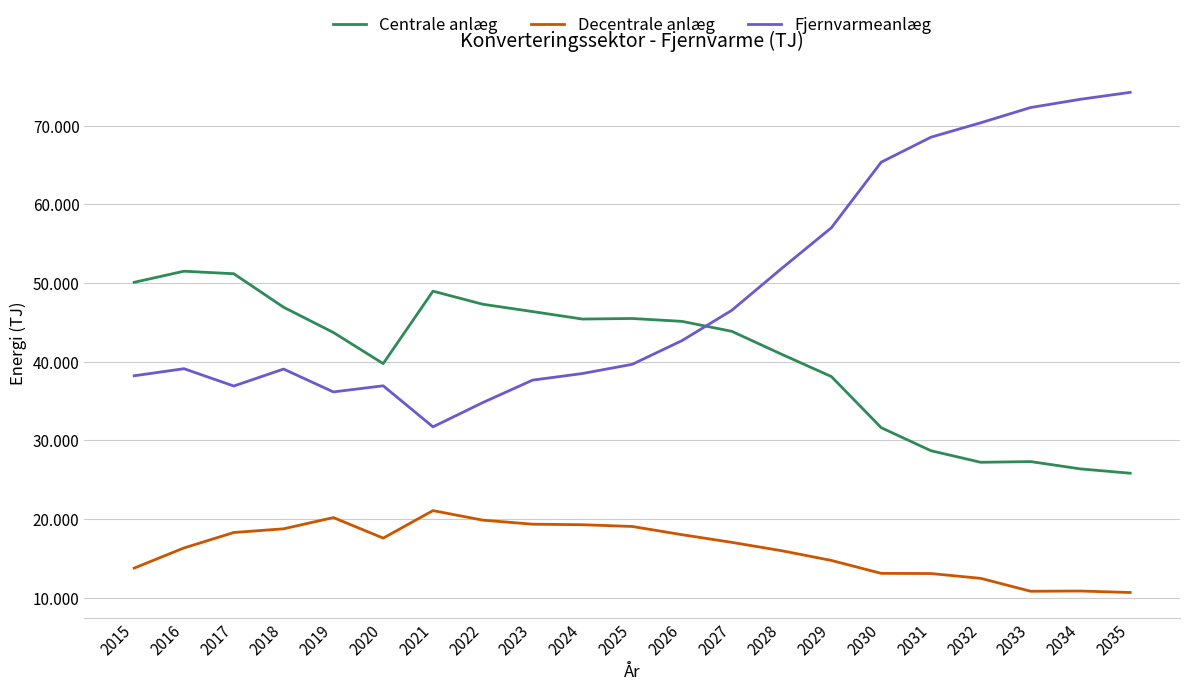

Between 2025 and 2031, which series saw the biggest shift?

Fjernvarmeanlæg